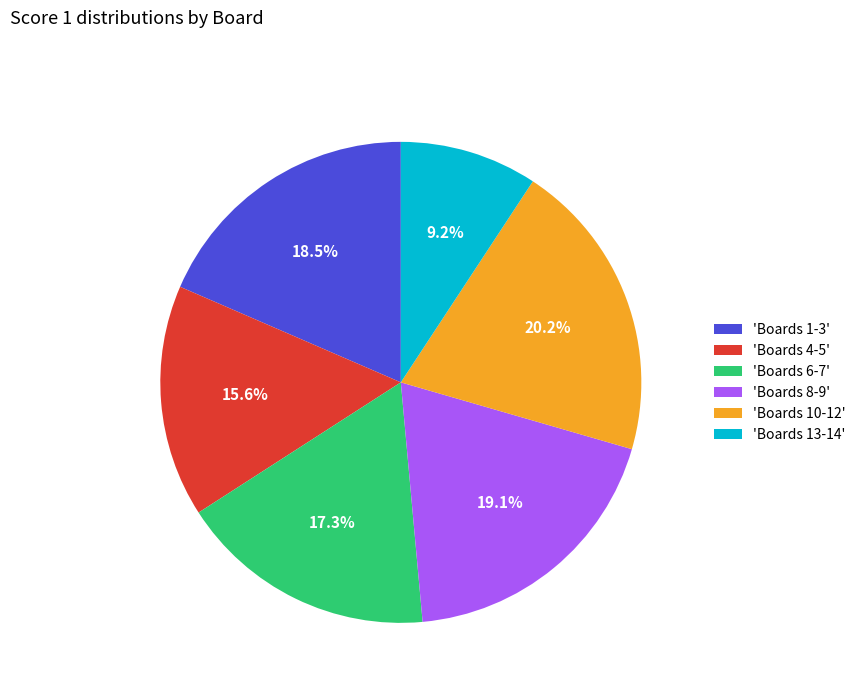

What is the smallest slice in the pie chart?

'Boards 13-14'